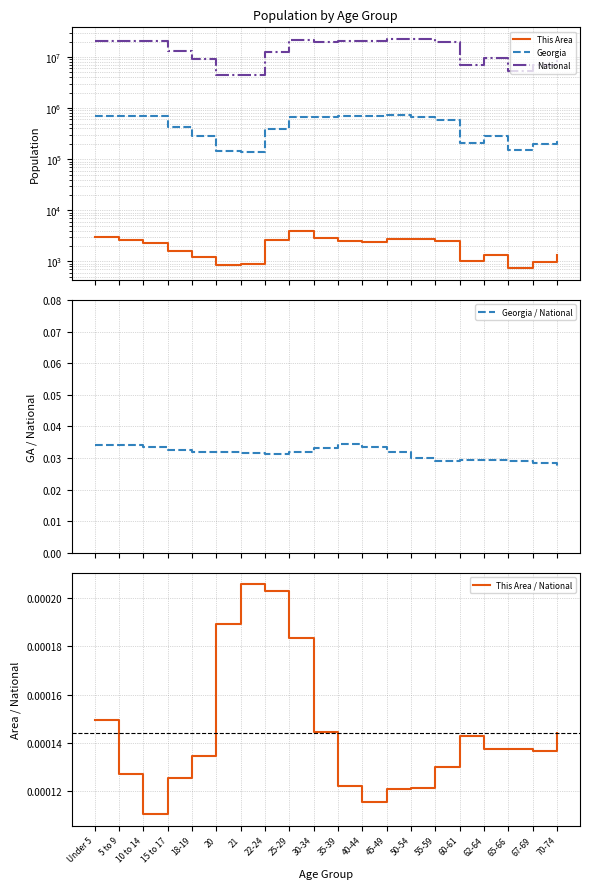

True or false: Georgia / National and This Area cross at least once.

False